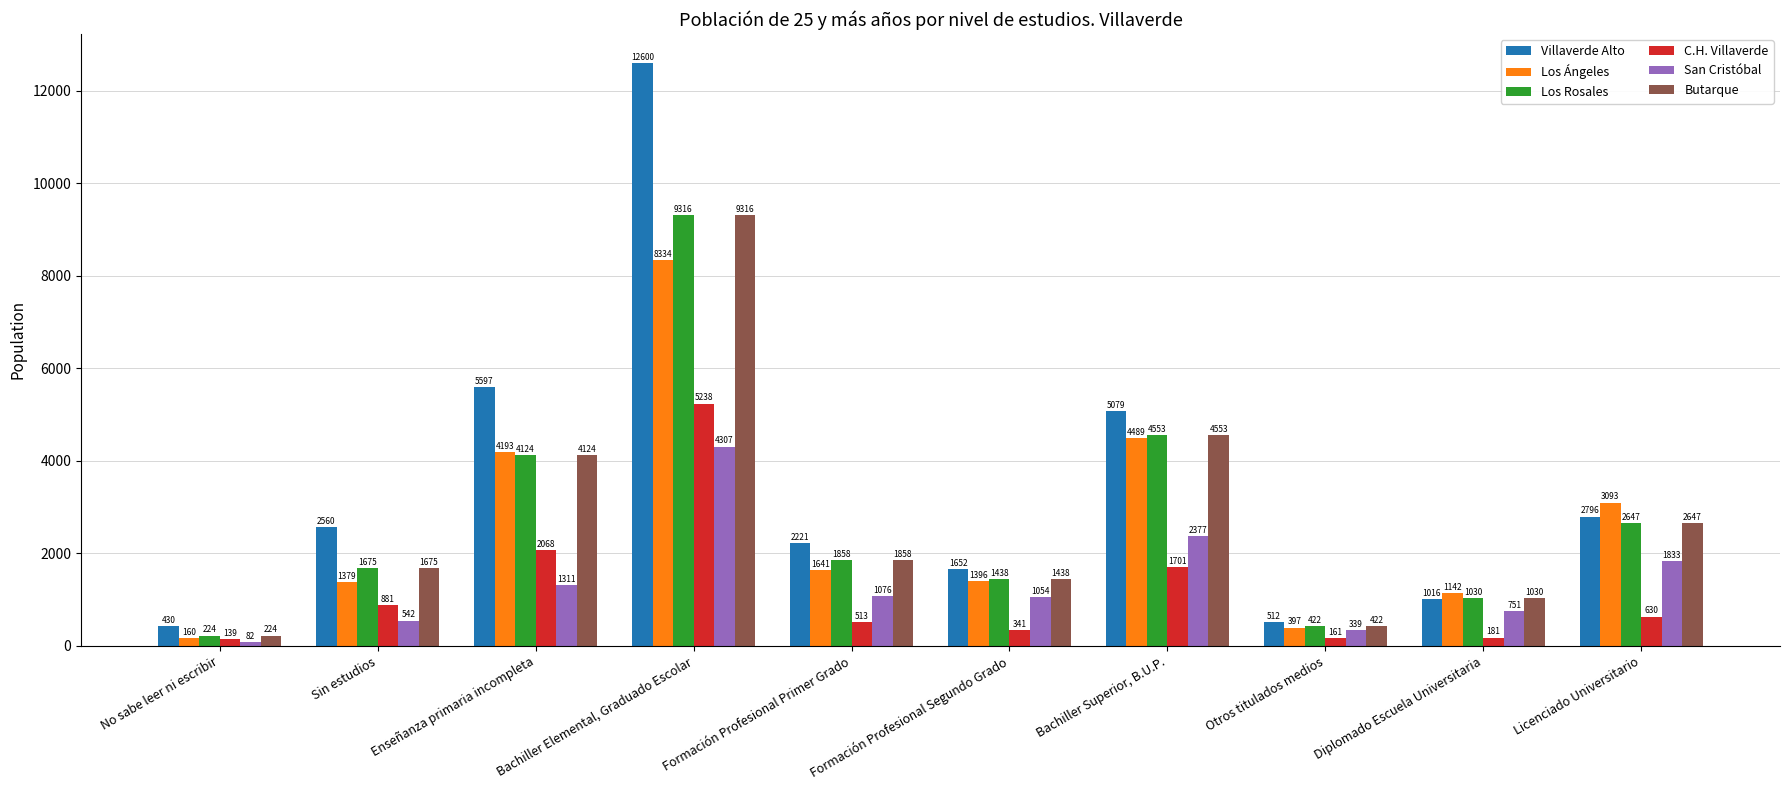

Reading right to left, list all the values displayed in this chart.

Villaverde Alto: Licenciado Universitario=2796	Diplomado Escuela Universitaria=1016	Otros titulados medios=512	Bachiller Superior, B.U.P.=5079	Formación Profesional Segundo Grado=1652	Formación Profesional Primer Grado=2221	Bachiller Elemental, Graduado Escolar=12600	Enseñanza primaria incompleta=5597	Sin estudios=2560	No sabe leer ni escribir=430
Los Ángeles: Licenciado Universitario=3093	Diplomado Escuela Universitaria=1142	Otros titulados medios=397	Bachiller Superior, B.U.P.=4489	Formación Profesional Segundo Grado=1396	Formación Profesional Primer Grado=1641	Bachiller Elemental, Graduado Escolar=8334	Enseñanza primaria incompleta=4193	Sin estudios=1379	No sabe leer ni escribir=160
Los Rosales: Licenciado Universitario=2647	Diplomado Escuela Universitaria=1030	Otros titulados medios=422	Bachiller Superior, B.U.P.=4553	Formación Profesional Segundo Grado=1438	Formación Profesional Primer Grado=1858	Bachiller Elemental, Graduado Escolar=9316	Enseñanza primaria incompleta=4124	Sin estudios=1675	No sabe leer ni escribir=224
C.H. Villaverde: Licenciado Universitario=630	Diplomado Escuela Universitaria=181	Otros titulados medios=161	Bachiller Superior, B.U.P.=1701	Formación Profesional Segundo Grado=341	Formación Profesional Primer Grado=513	Bachiller Elemental, Graduado Escolar=5238	Enseñanza primaria incompleta=2068	Sin estudios=881	No sabe leer ni escribir=139
San Cristóbal: Licenciado Universitario=1833	Diplomado Escuela Universitaria=751	Otros titulados medios=339	Bachiller Superior, B.U.P.=2377	Formación Profesional Segundo Grado=1054	Formación Profesional Primer Grado=1076	Bachiller Elemental, Graduado Escolar=4307	Enseñanza primaria incompleta=1311	Sin estudios=542	No sabe leer ni escribir=82
Butarque: Licenciado Universitario=2647	Diplomado Escuela Universitaria=1030	Otros titulados medios=422	Bachiller Superior, B.U.P.=4553	Formación Profesional Segundo Grado=1438	Formación Profesional Primer Grado=1858	Bachiller Elemental, Graduado Escolar=9316	Enseñanza primaria incompleta=4124	Sin estudios=1675	No sabe leer ni escribir=224